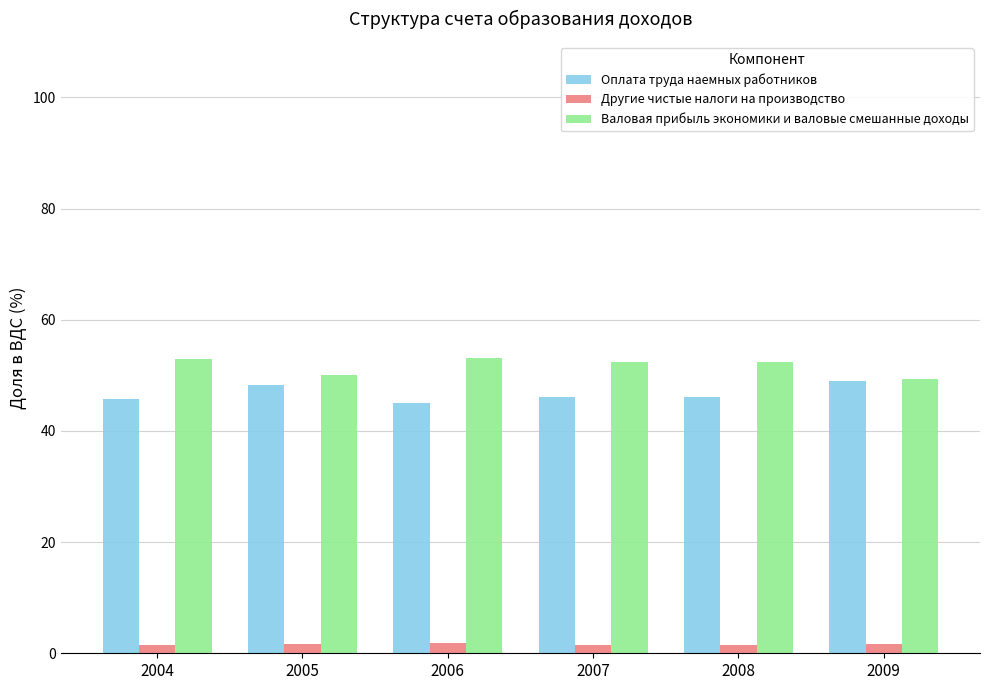

How many distinct data groups are displayed?

3